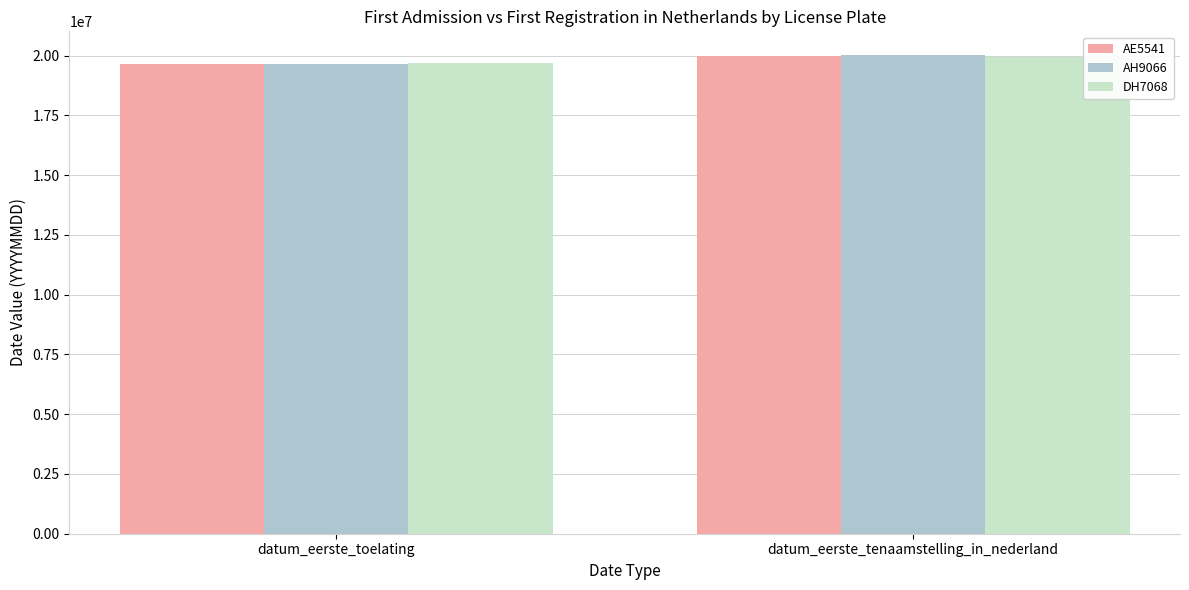

Reading left to right, list all the values displayed in this chart.

AE5541: datum_eerste_toelating=19650630	datum_eerste_tenaamstelling_in_nederland=19990428
AH9066: datum_eerste_toelating=19640518	datum_eerste_tenaamstelling_in_nederland=20010820
DH7068: datum_eerste_toelating=19670228	datum_eerste_tenaamstelling_in_nederland=19931122